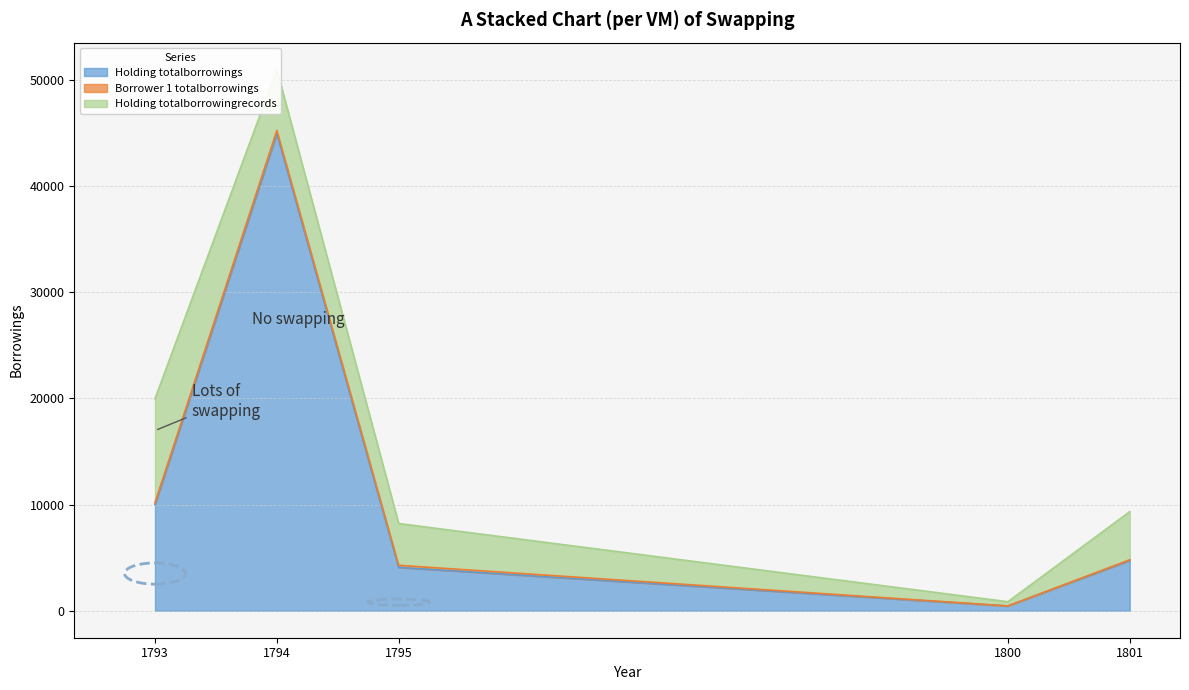

What are all the series names shown in the legend?

Holding totalborrowings, Borrower 1 totalborrowings, Holding totalborrowingrecords